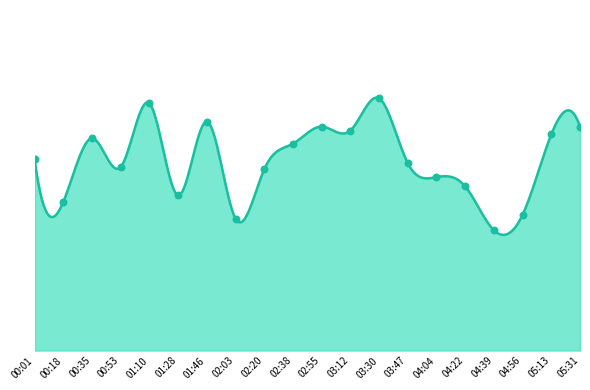

Between 04:04 and 03:12, which is larger?

03:12